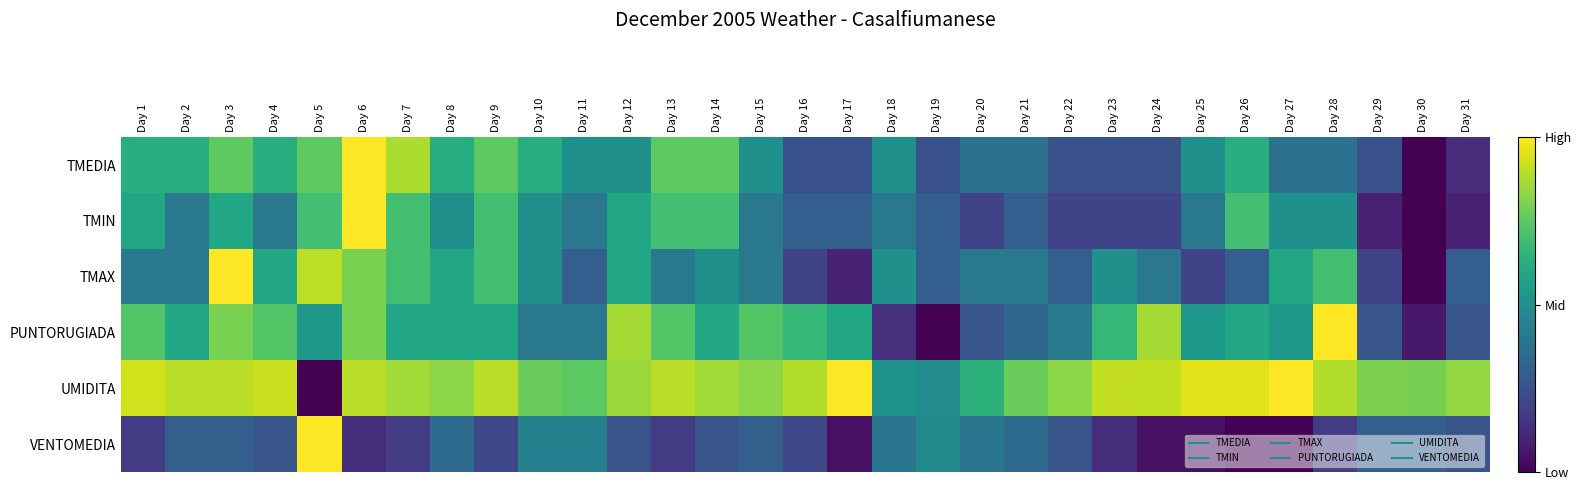

Which series has the largest total across all categories?

UMIDITA